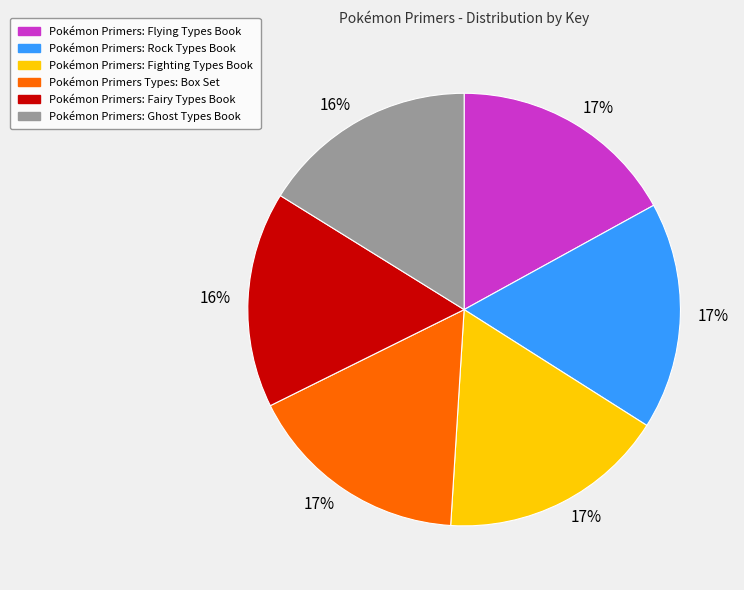

To the nearest percent, what is the difference between the largest and smallest slice percentages?

1%